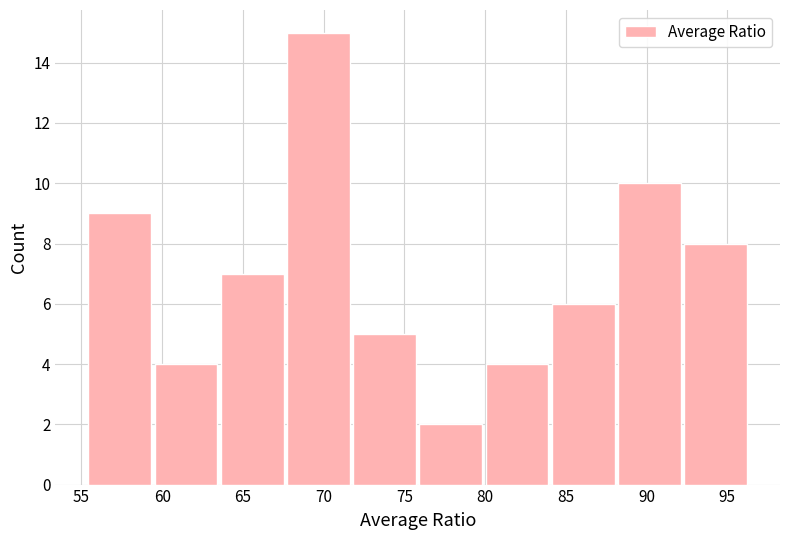

Over which range of the x-axis is the bar tallest?

67.5 to 72.0